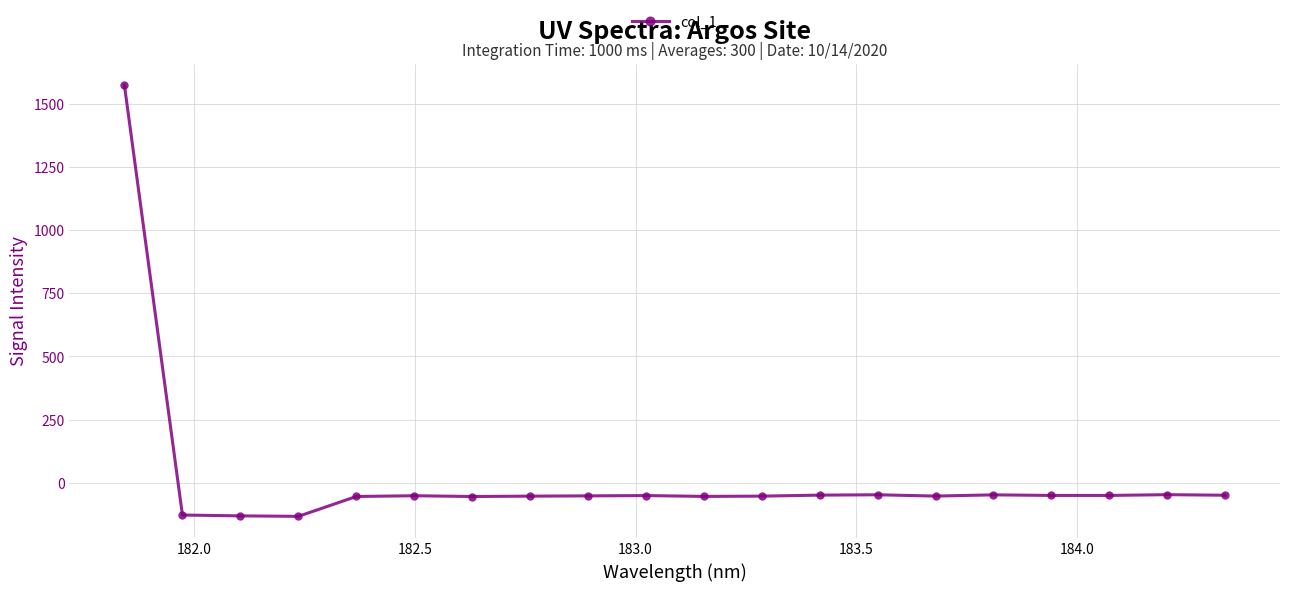

What is the difference between the maximum and minimum values?

1705.4